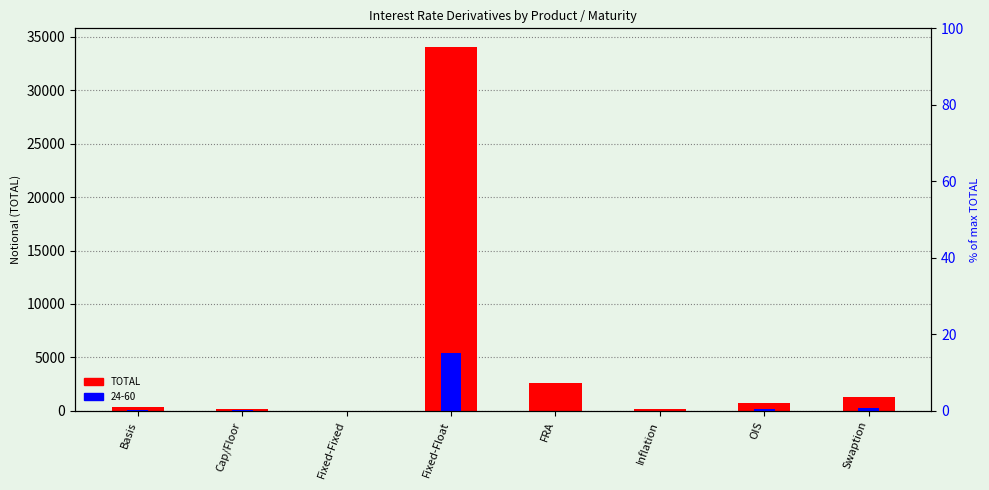

Reading right to left, list all the values displayed in this chart.

Swaption=1296	OIS=733	Inflation=138	FRA=2613	Fixed-Float=34082	Fixed-Fixed=8	Cap/Floor=169	Basis=314